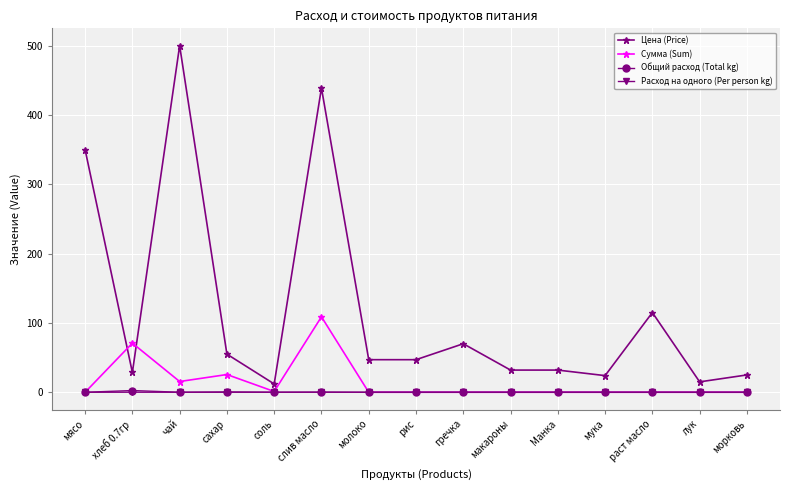

How many lines are shown in the chart?

4